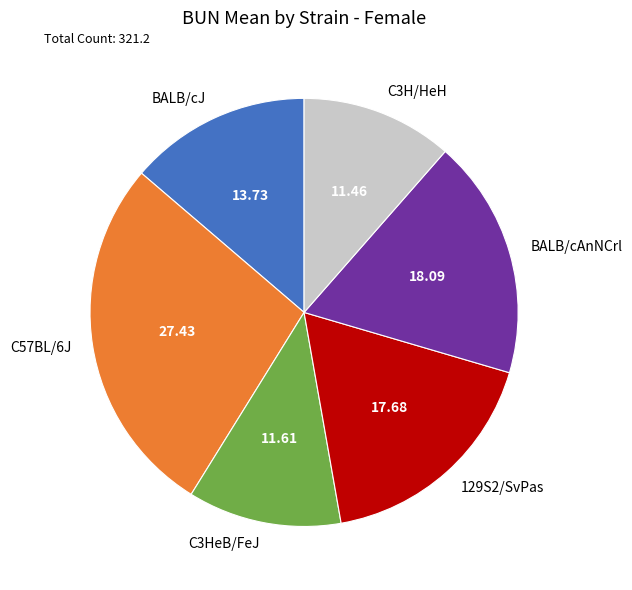

Does any single category account for the majority?

No